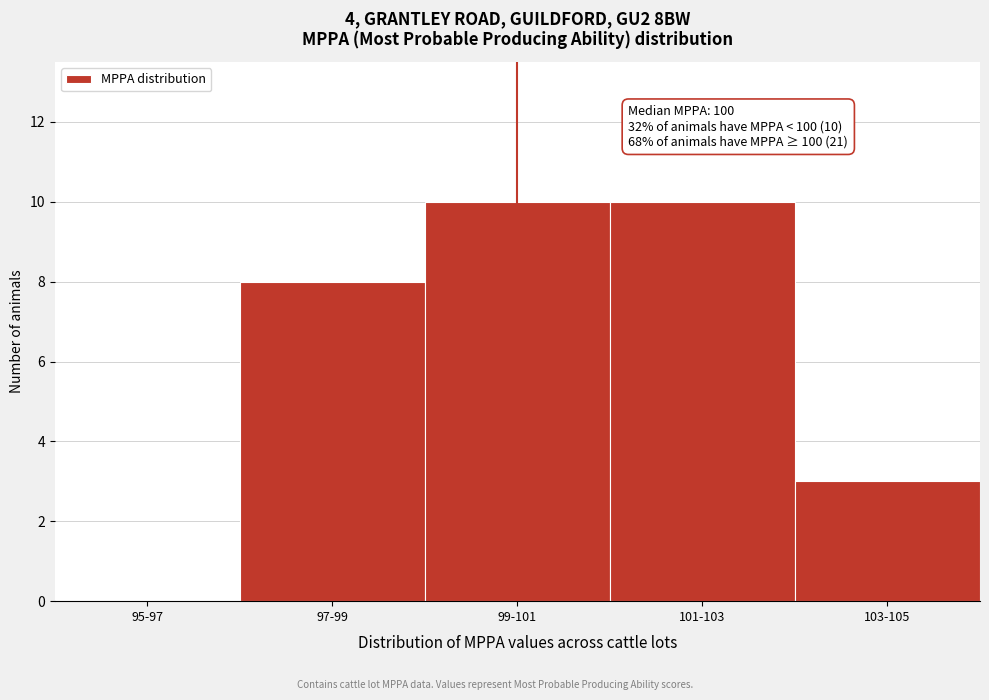

Reading left to right, what are all the values shown in this chart?

95-97=0	97-99=8	99-101=10	101-103=10	103-105=3